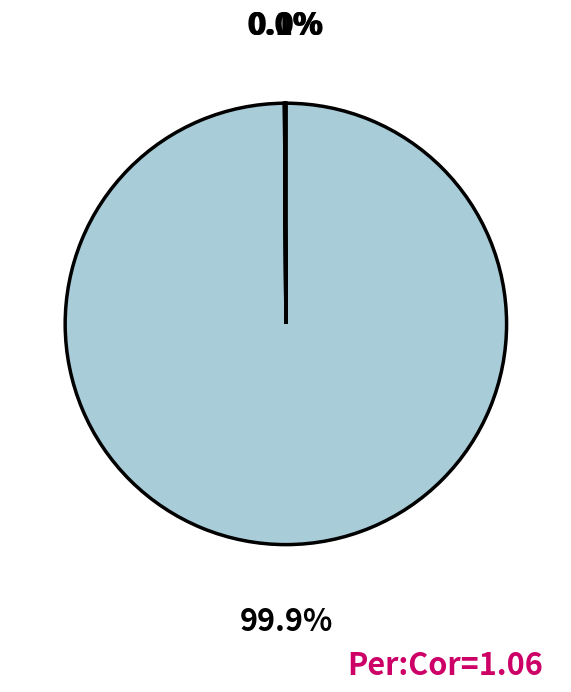

How many slices are in this pie chart?

4